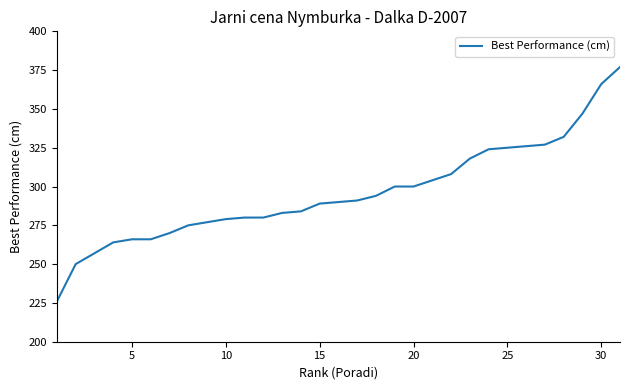

What is the average value?

296